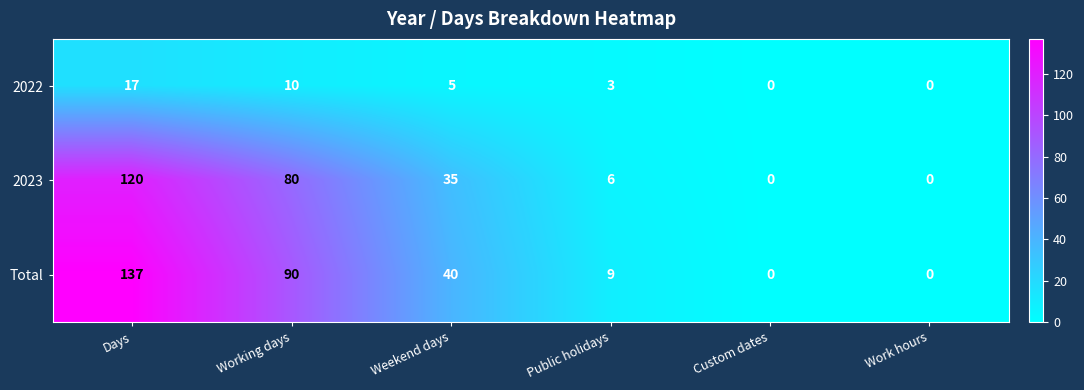

Reading left to right, list all the values displayed in this chart.

2022: Days=17	Working days=10	Weekend days=5	Public holidays=3	Custom dates=0	Work hours=0
2023: Days=120	Working days=80	Weekend days=35	Public holidays=6	Custom dates=0	Work hours=0
Total: Days=137	Working days=90	Weekend days=40	Public holidays=9	Custom dates=0	Work hours=0